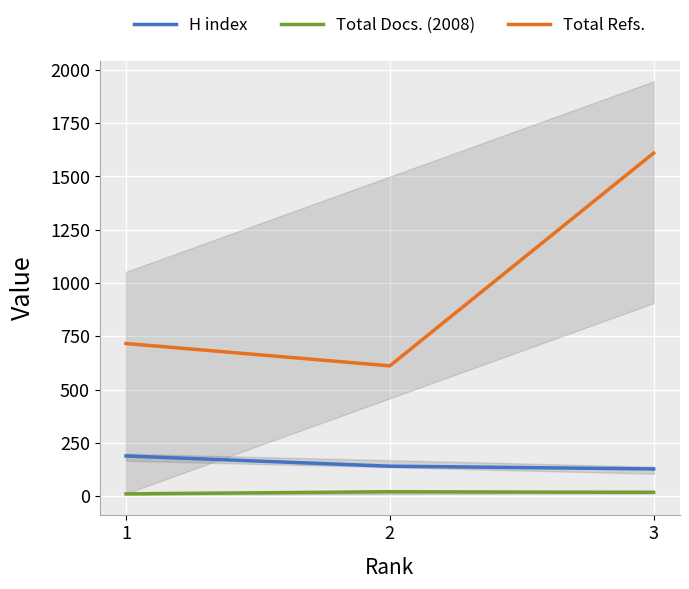

The value of Total Refs. at 1 is 456. True or false?

False